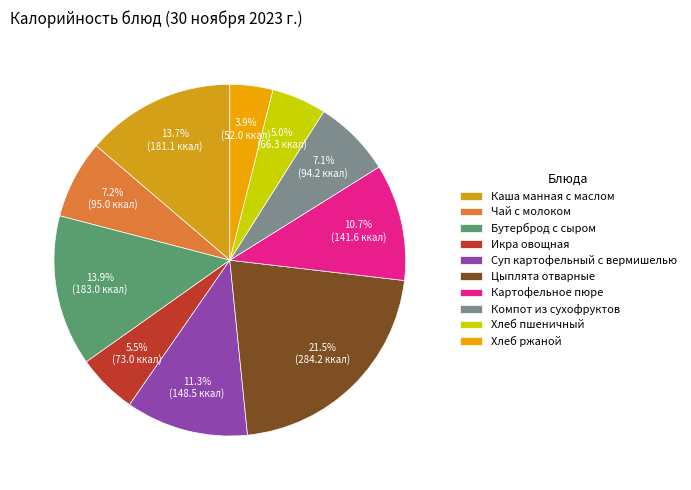

To the nearest percent, what is the difference between the Компот из сухофруктов and Икра овощная slice percentages?

2%